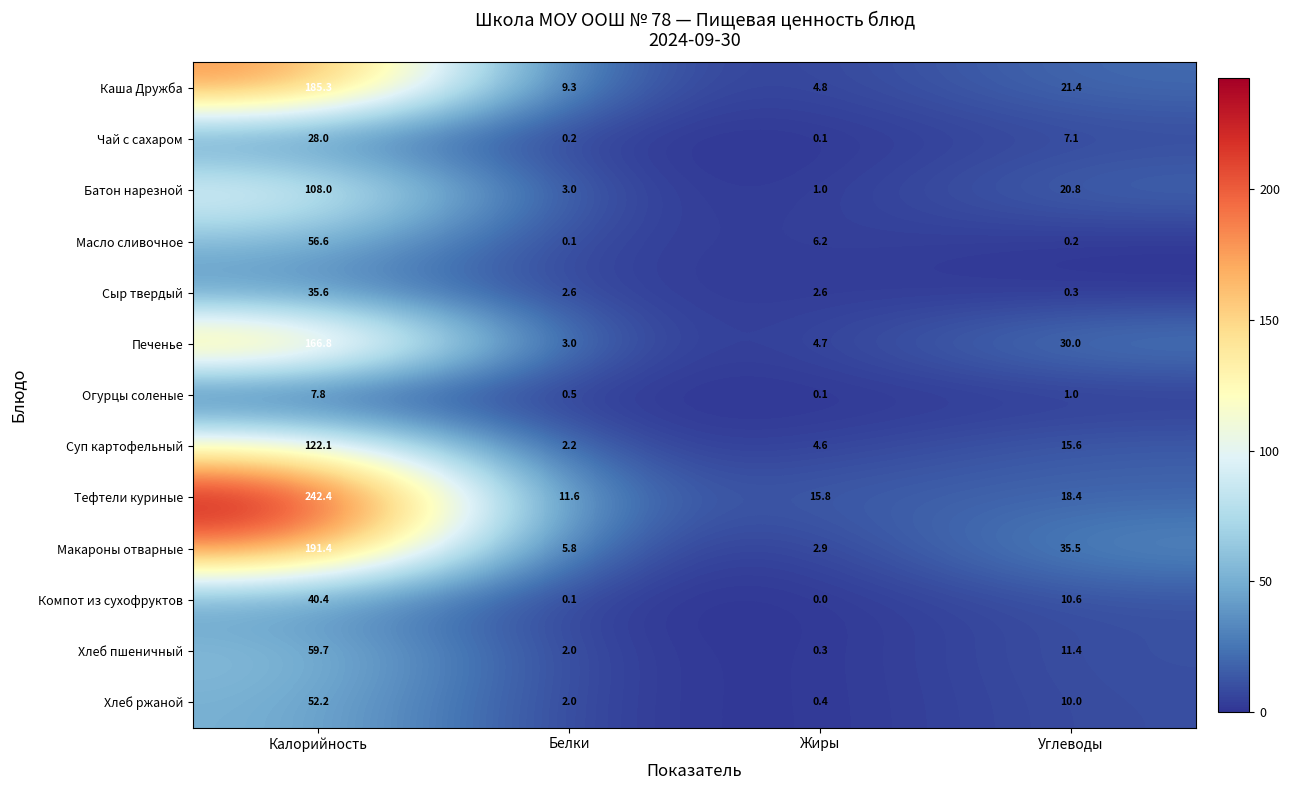

The value of Суп картофельный at Жиры is 4.6. True or false?

True